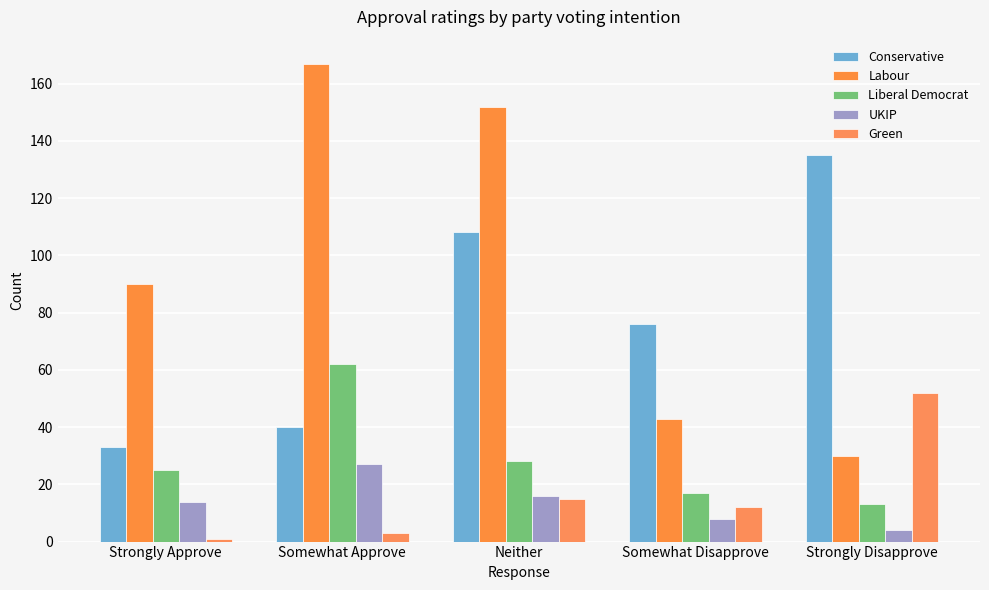

What is the label of the 2nd bar from the left?

Somewhat Approve